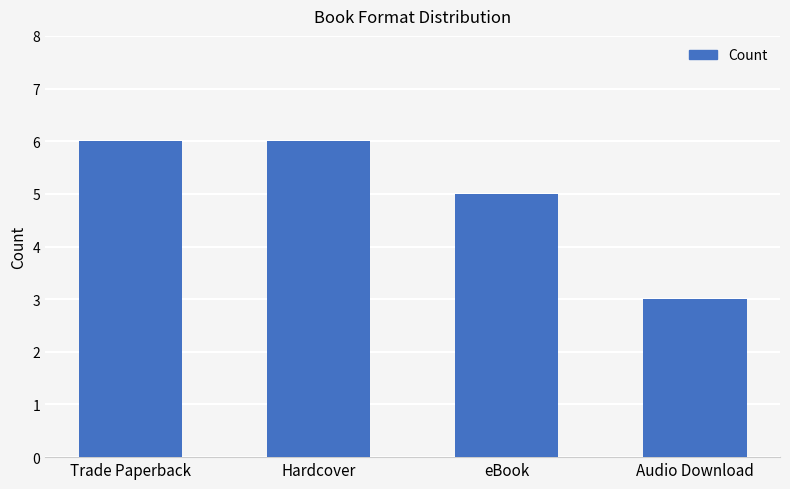

Approximately how many times larger is the value at Hardcover compared to Trade Paperback?

1.0